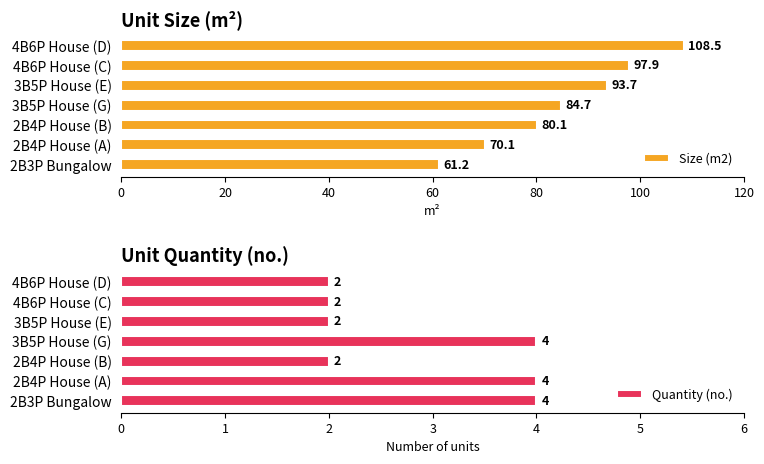

What is the sum of the Size (m2) values at 3B5P House (G) and 2B4P House (B)?

164.8